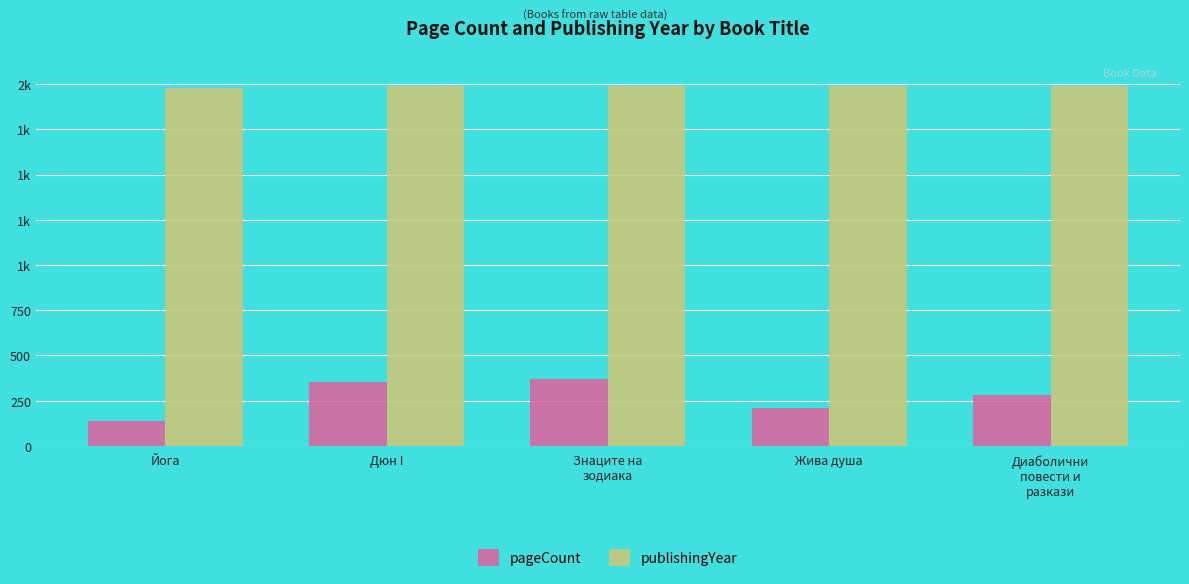

What position from the left is Знаците на
зодиака?

3